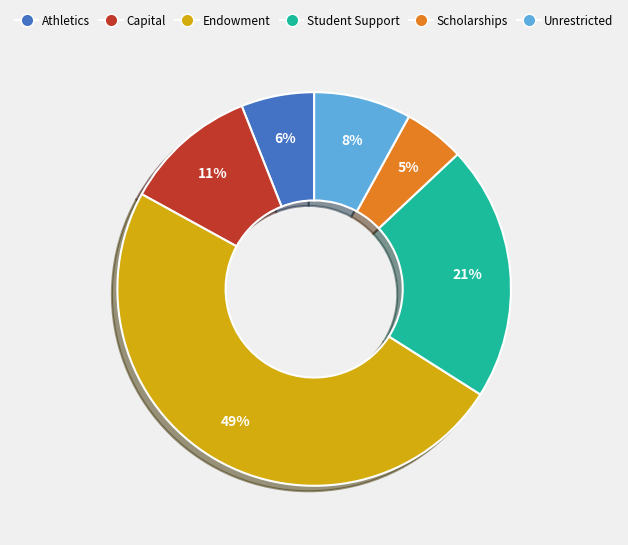

Is there any slice that represents more than half of the pie?

No